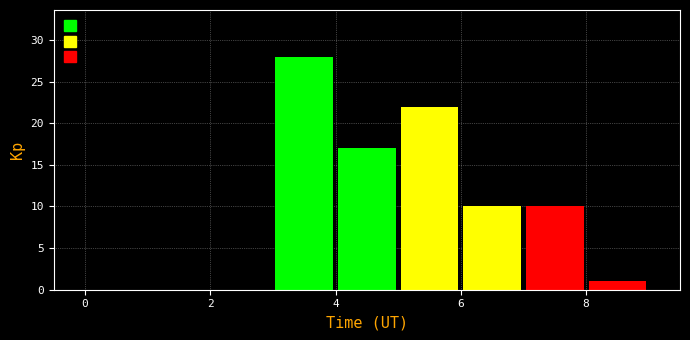

Which range on the x-axis has the tallest bar?

3 to 4